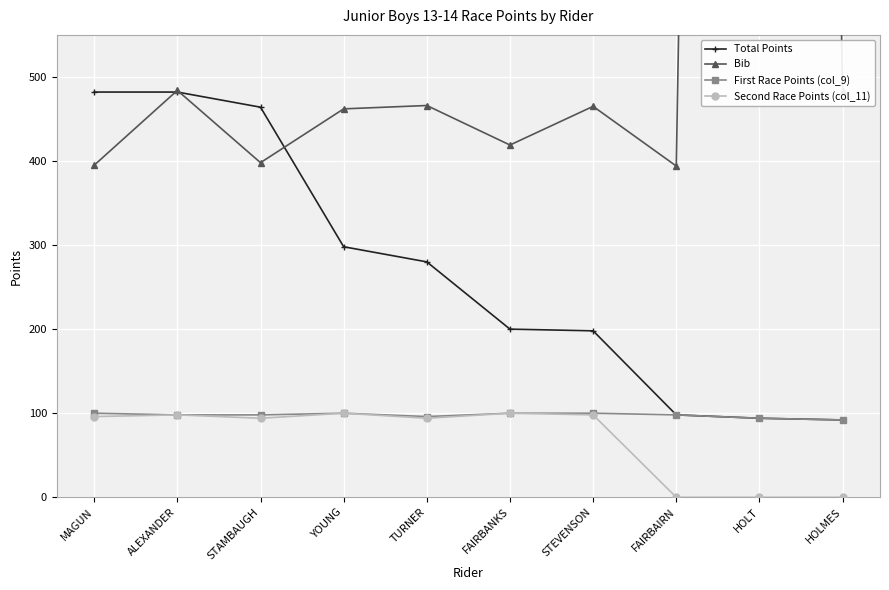

What position from the right is YOUNG?

7